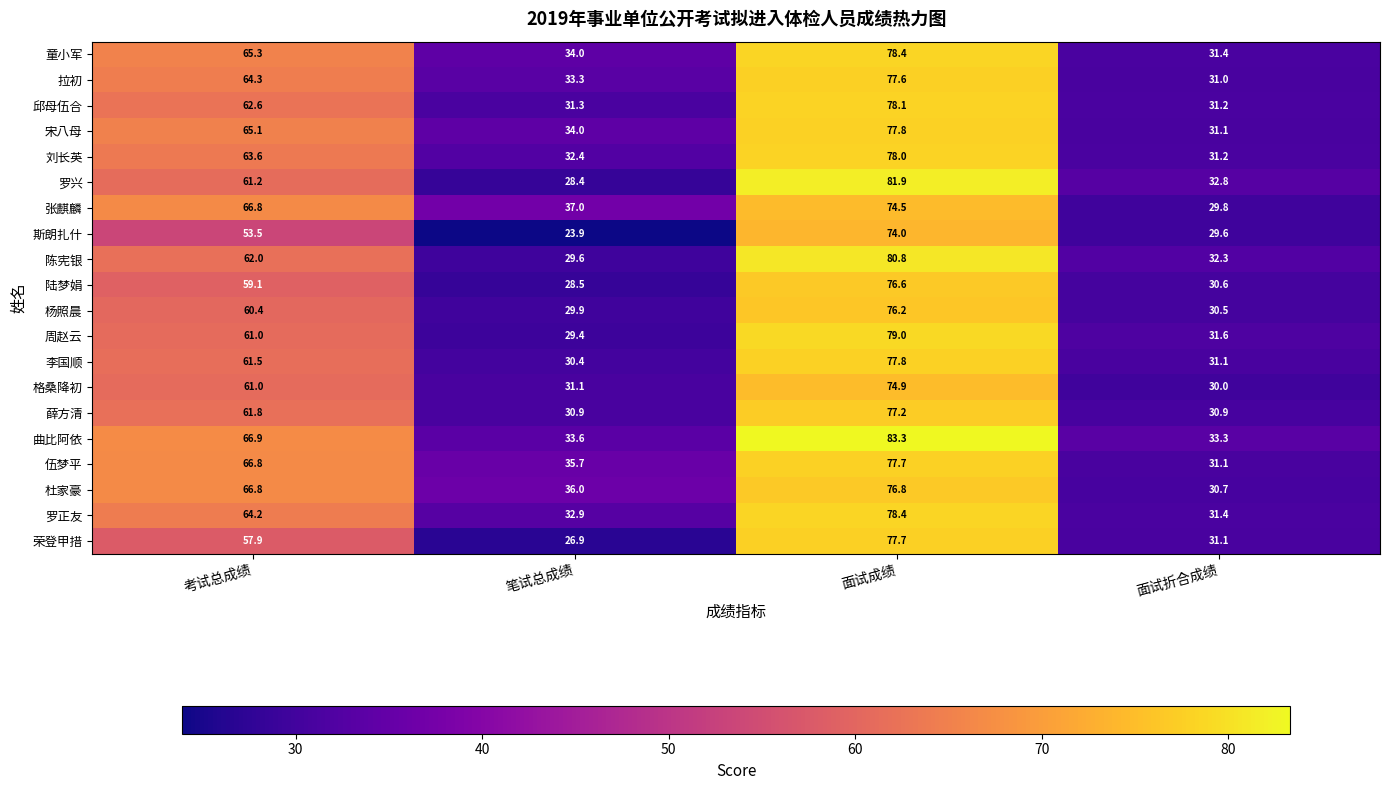

What is the difference between the second highest and minimum values in the 罗正友 series?

32.8